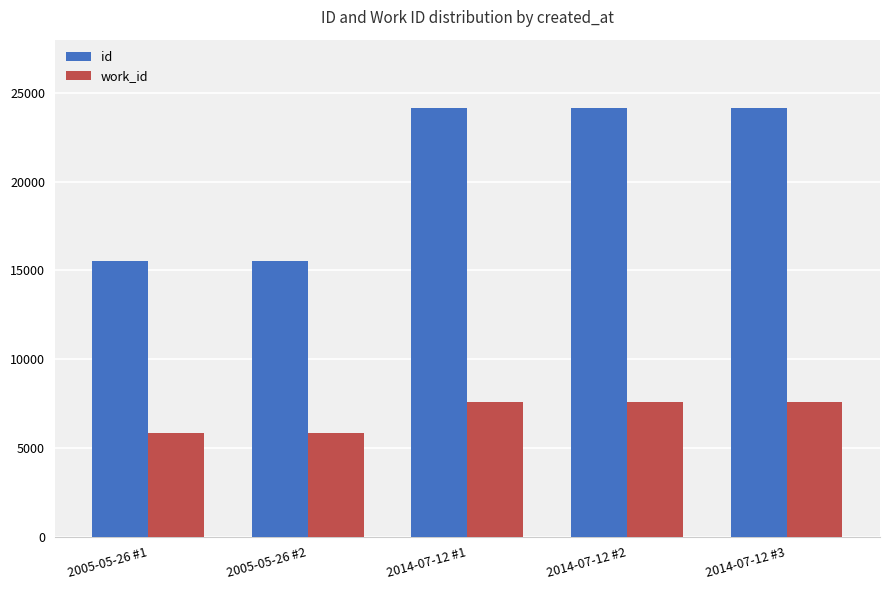

What is the difference between the highest and lowest values at 2014-07-12 #2?

16580